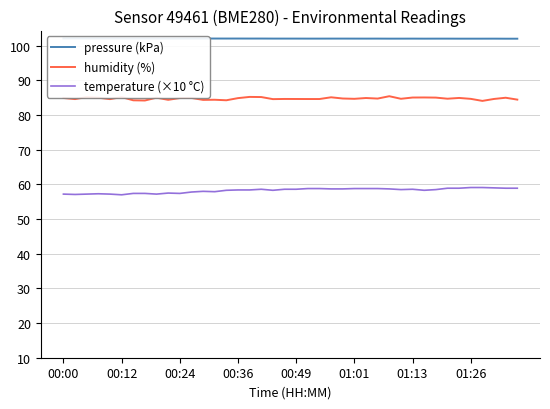

Which series changed the most between 13 and 34?

temperature (×10 °C)